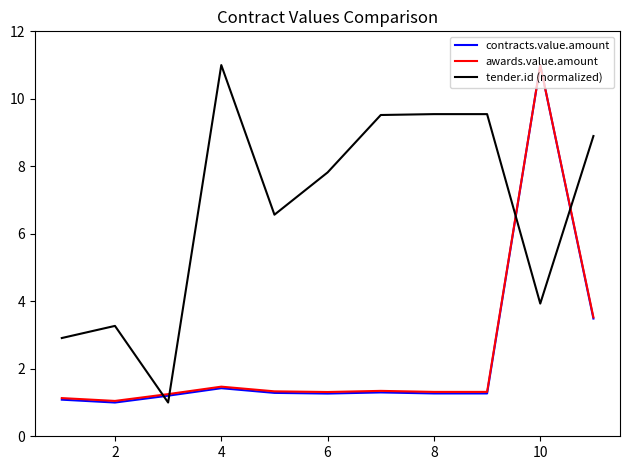

What is the minimum value shown in the chart?

1.0